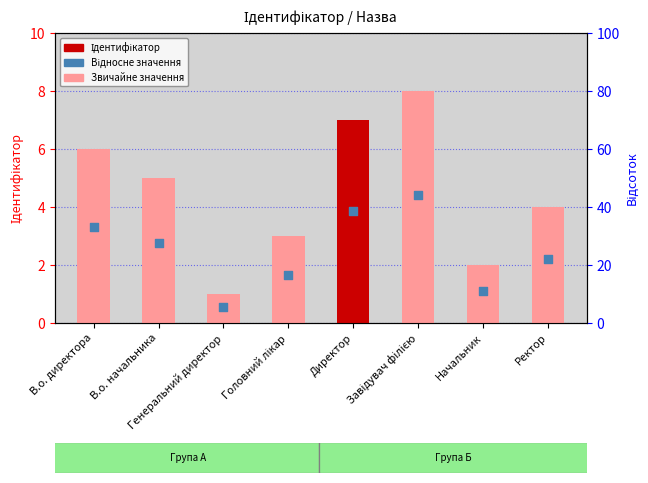

Is the value of Ідентифікатор at В.о. начальника greater than the value of Відносне значення at В.о. начальника?

Yes